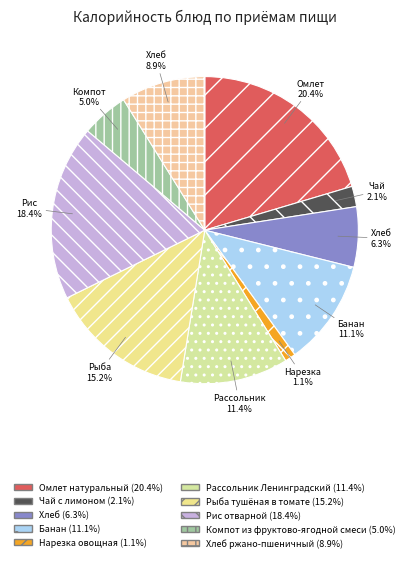

Count the number of slices in the pie.

10